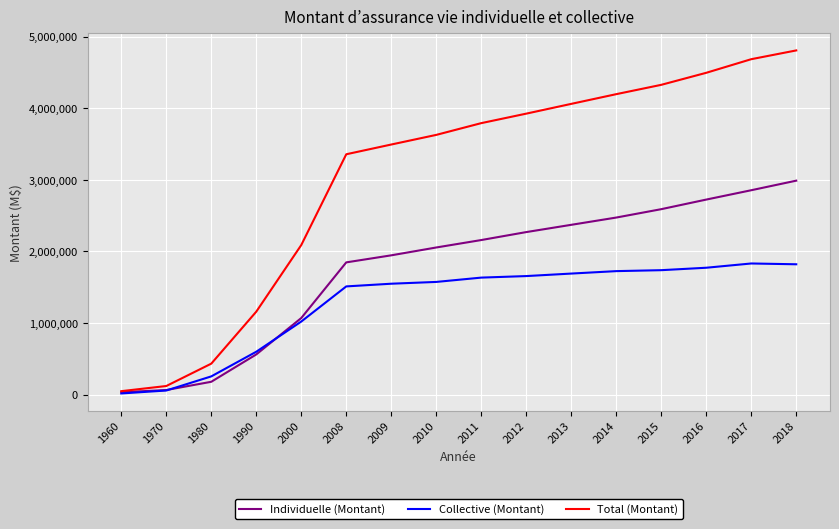

Which series has the widest spread of values?

Total (Montant)